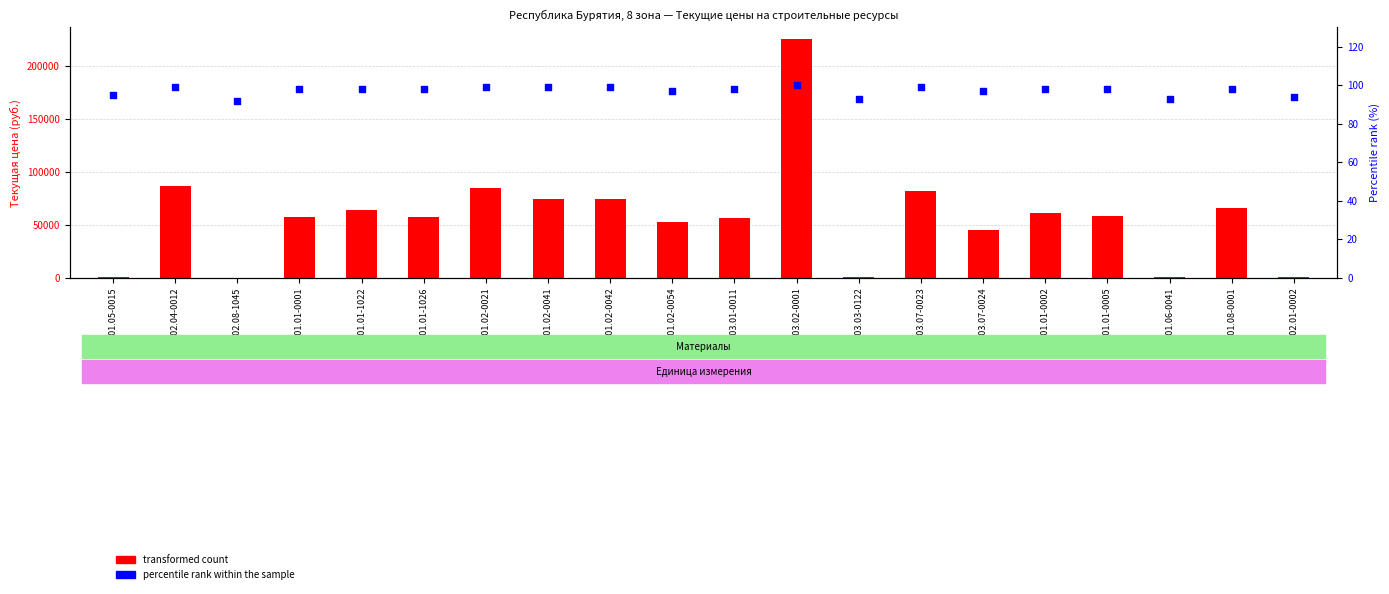

Is the value of transformed count at 01.2.01.02-0021 greater than the value of percentile rank within the sample at 01.2.03.02-0001?

Yes